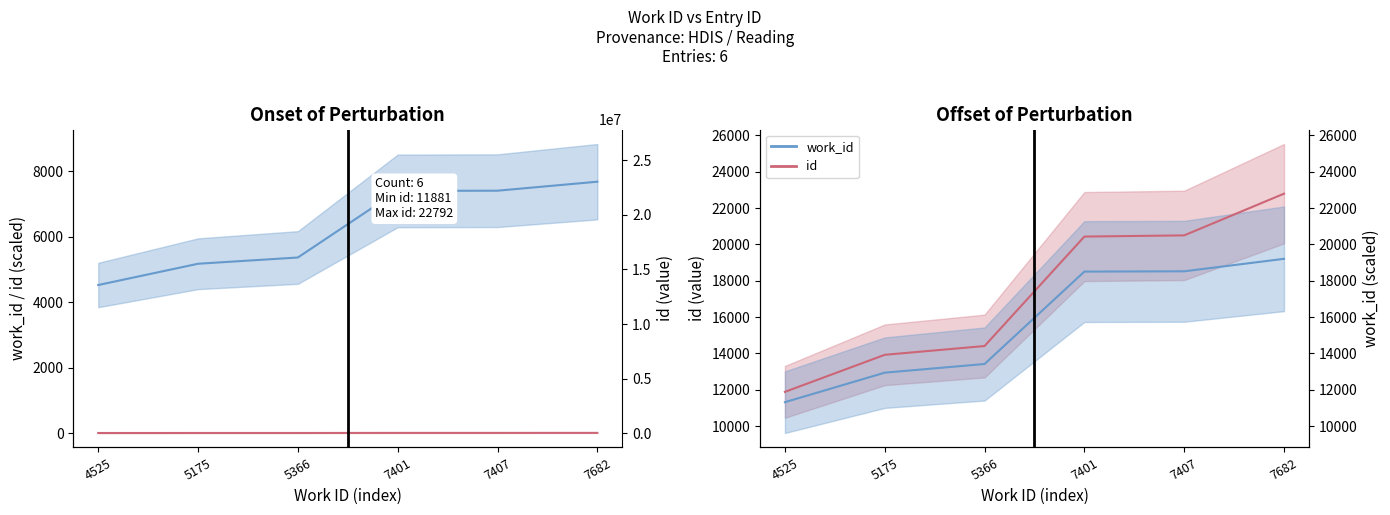

Is this an area chart (filled region under the line)?

No